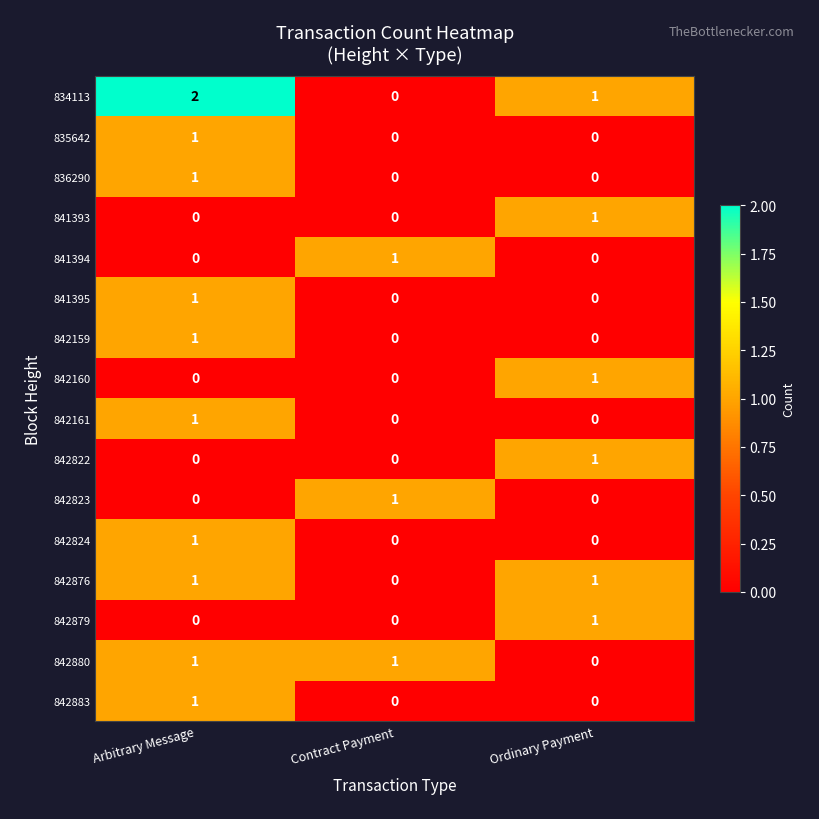

How many categories are shown in the chart?

3